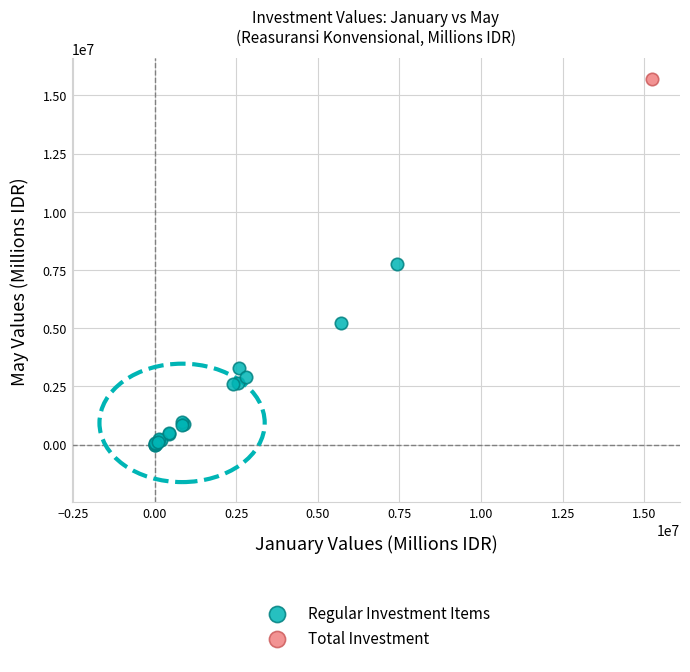

What are all the series names shown in the legend?

Regular Investment Items, Total Investment